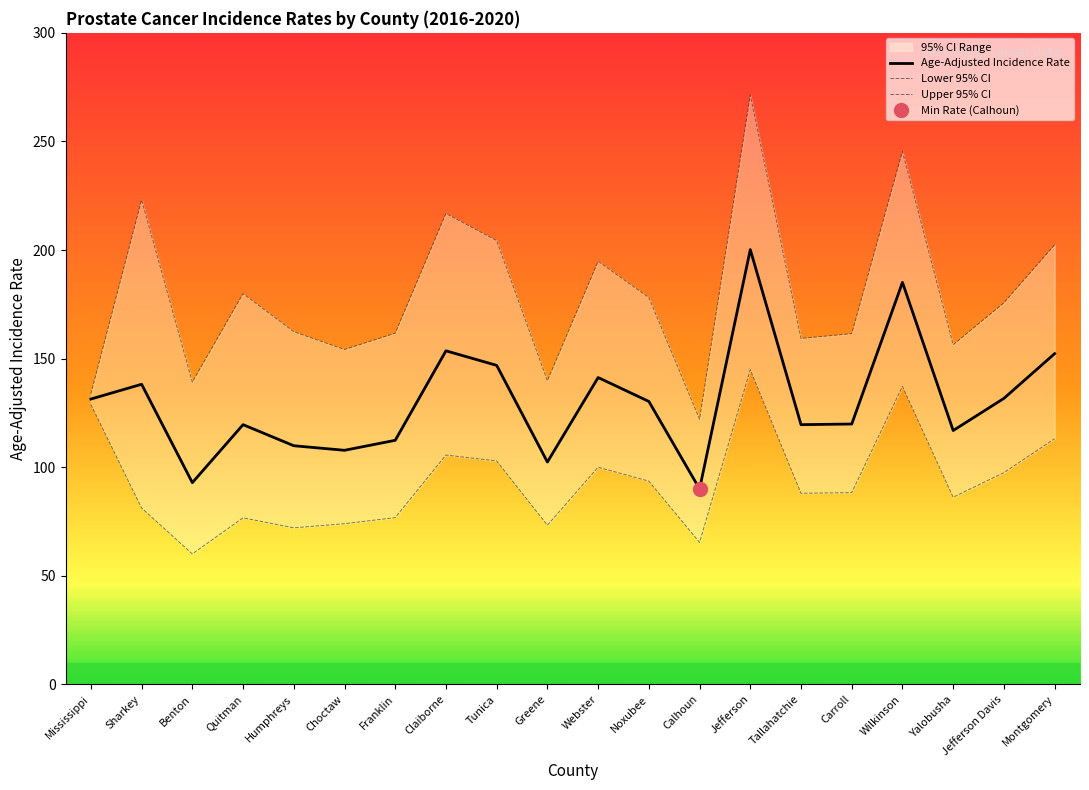

Reading right to left, what are all the values shown in this chart?

Age-Adjusted Incidence Rate: 152.3	131.7	116.9	185.1	119.9	119.6	200.2	90.0	130.3	141.3	102.4	146.9	153.6	112.4	107.8	109.9	119.6	92.9	138.2	131.4
Lower 95% CI: 113.1	97.5	86.2	137.2	88.3	88.0	144.9	65.4	93.6	100.0	73.3	102.9	105.6	76.8	74.0	72.1	76.7	60.1	81.2	128.9
Upper 95% CI: 202.4	175.7	156.4	245.4	161.5	159.3	271.4	122.1	178.1	194.8	139.8	204.3	216.8	161.7	154.2	162.4	179.9	139.2	223.1	133.8